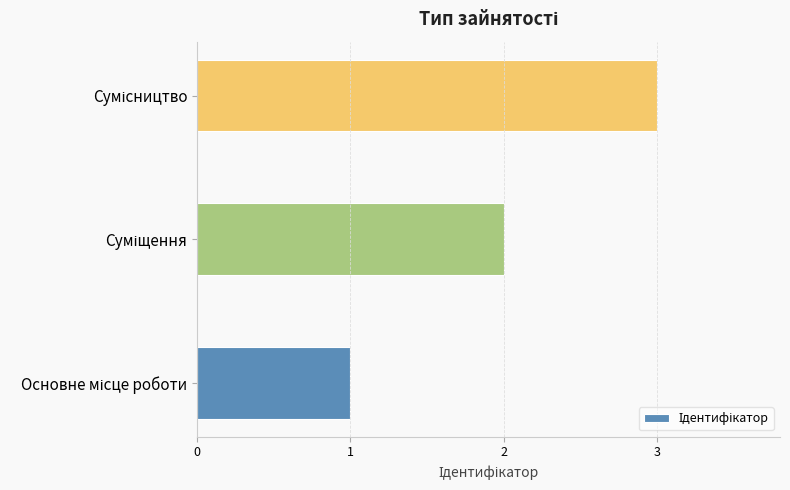

What is the sum of all values?

6